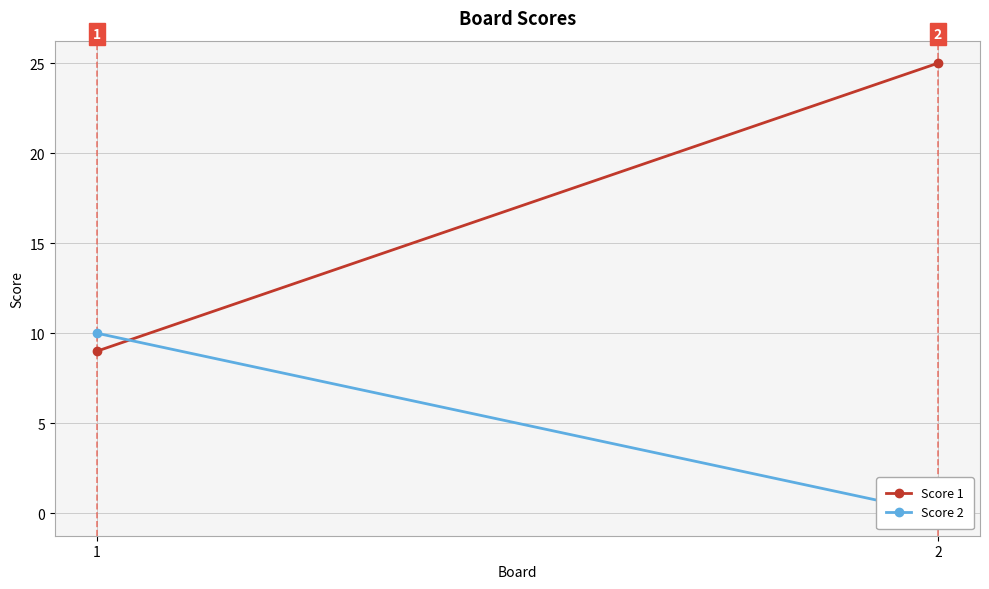

Reading right to left, what are all the values shown in this chart?

Score 1: 2=25	1=9
Score 2: 2=0	1=10